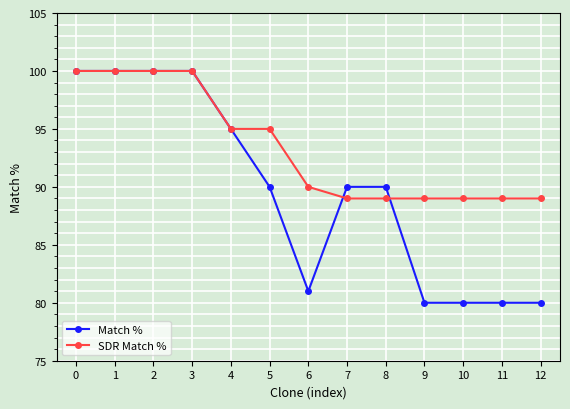

Read the Match % value at 2, to the nearest 10.

100